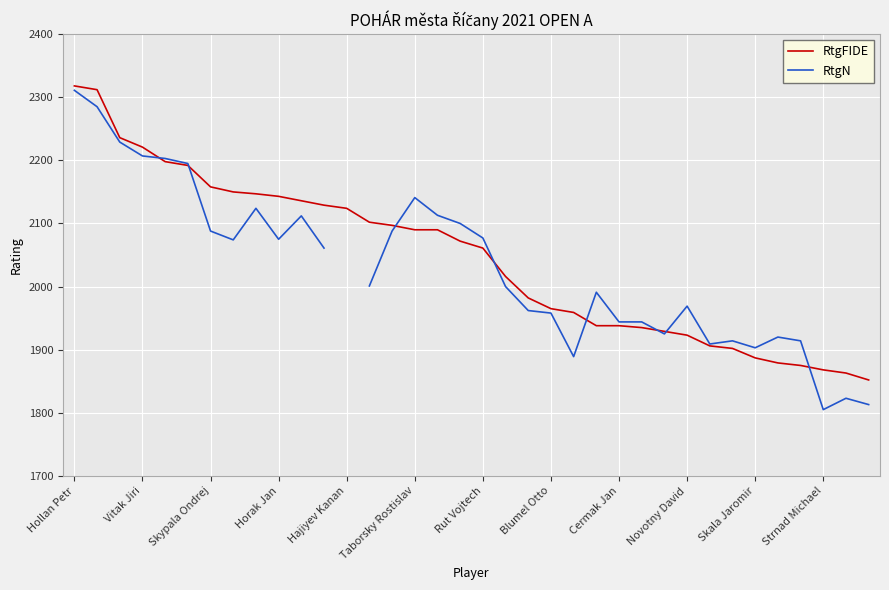

Rank the series by their maximum value, from lowest to highest.

RtgN, RtgFIDE